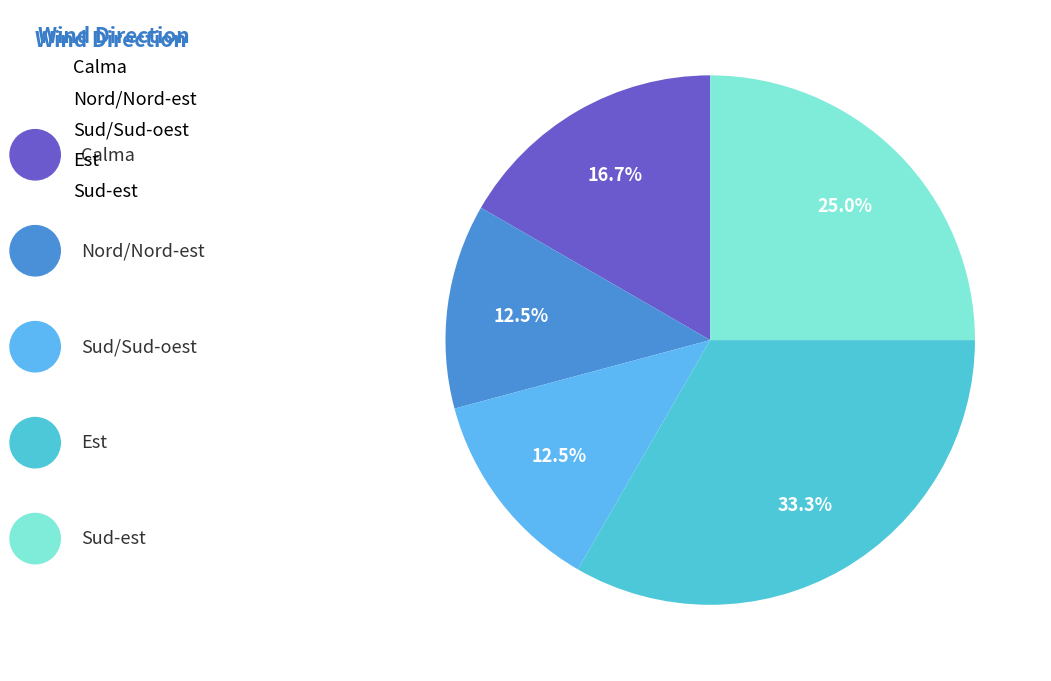

How many segments does this pie chart have?

5